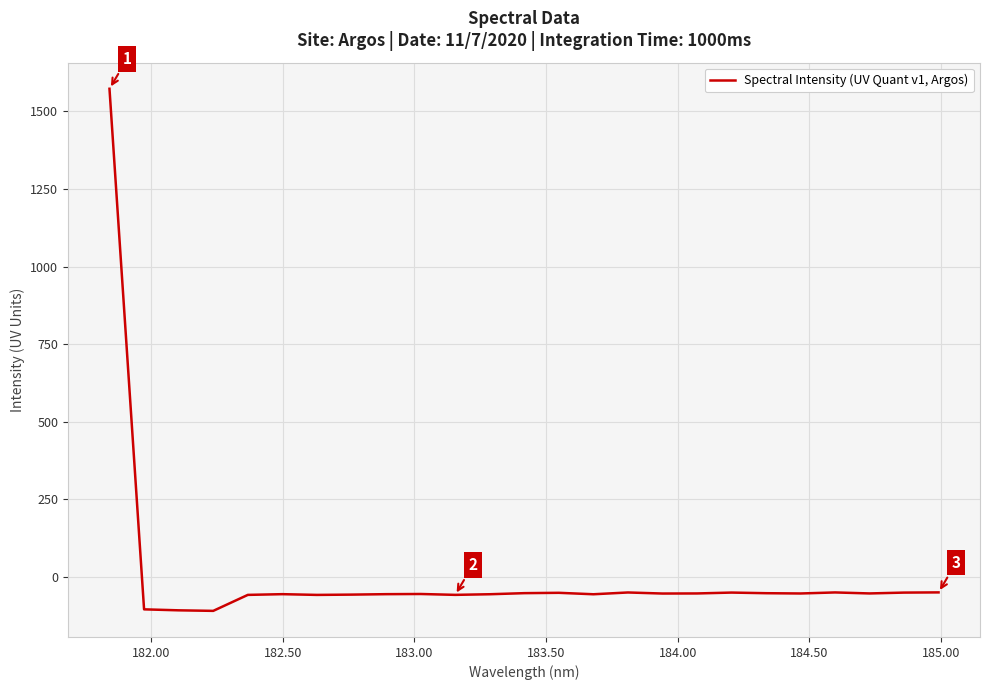

What is the minimum value shown in the chart?

-110.1